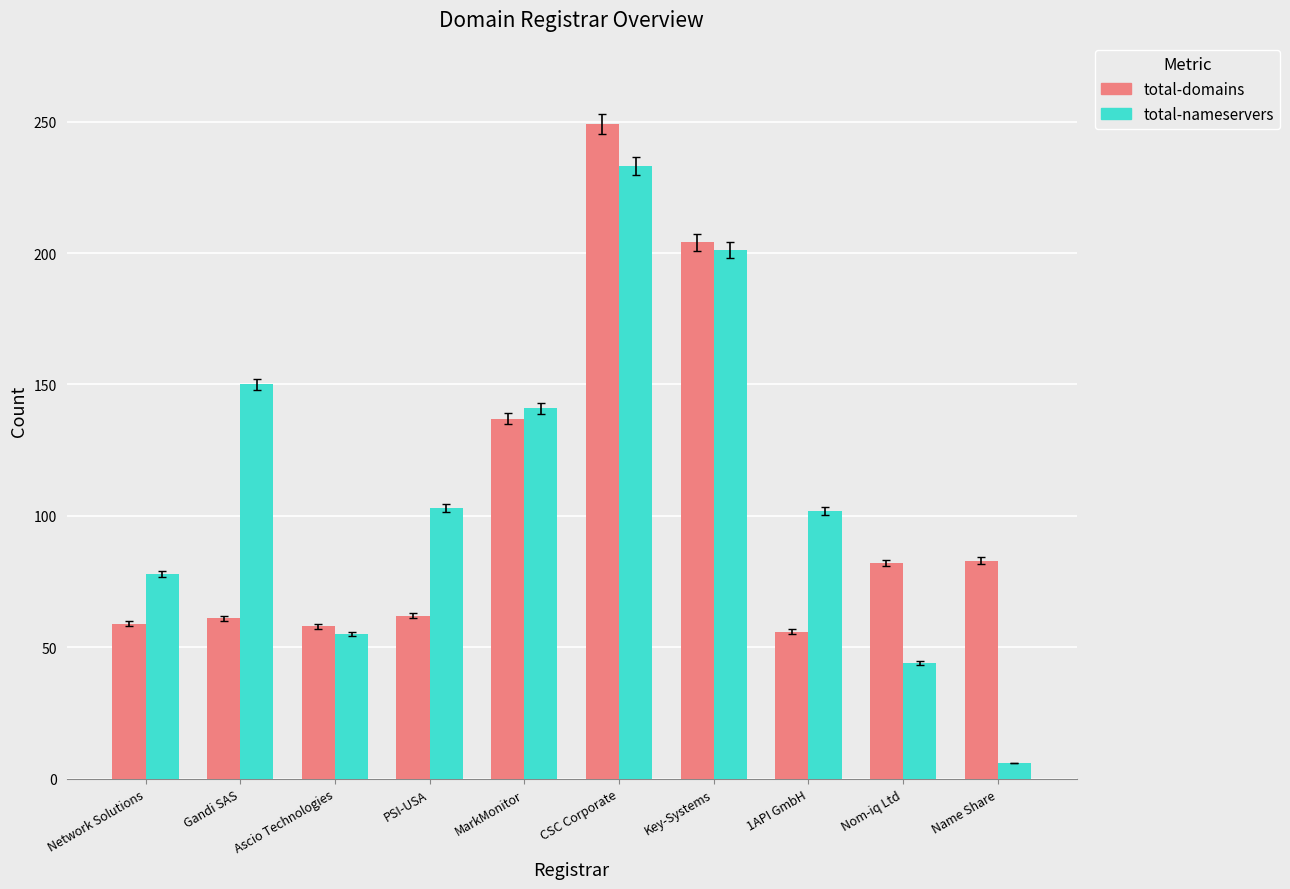

What is the difference between the maximum and minimum values in the total-nameservers series?

227